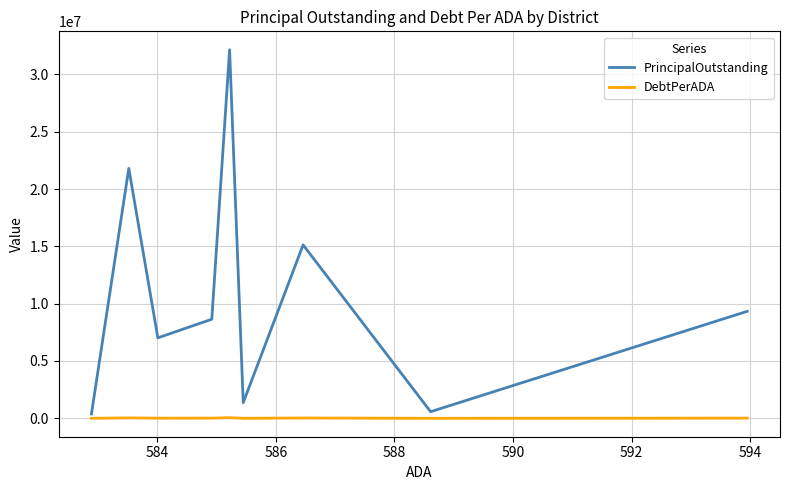

In PrincipalOutstanding, how many points are higher than both neighbors (excluding endpoints)?

3